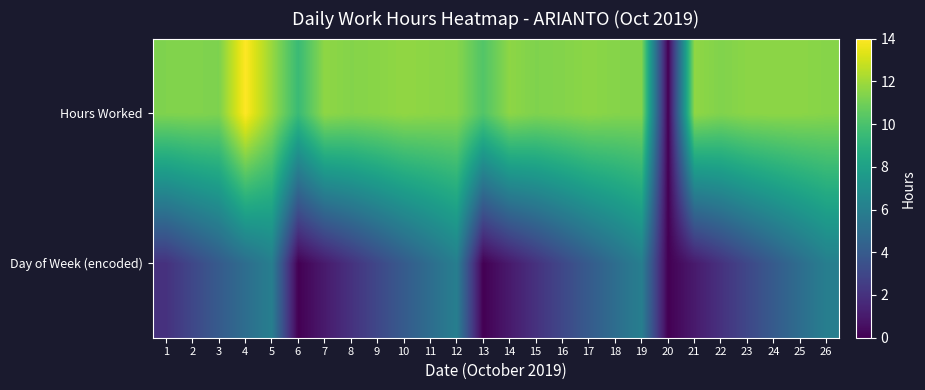

What is the maximum value shown in the chart?

14.0